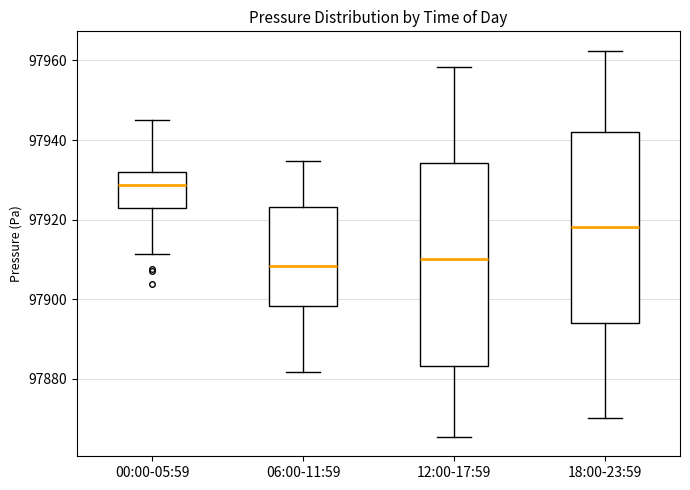

Reading left to right, read every box against the y-axis: the position of its median line, the range the box covers, and the ends of its whiskers. The values are not printed on the chart, so give them approximately, as read against the axis.

00:00-05:59: median 97928, box 97922 to 97932, whiskers 97912 to 97944
06:00-11:59: median 97908, box 97898 to 97924, whiskers 97882 to 97934
12:00-17:59: median 97910, box 97884 to 97934, whiskers 97866 to 97958
18:00-23:59: median 97918, box 97894 to 97942, whiskers 97870 to 97962